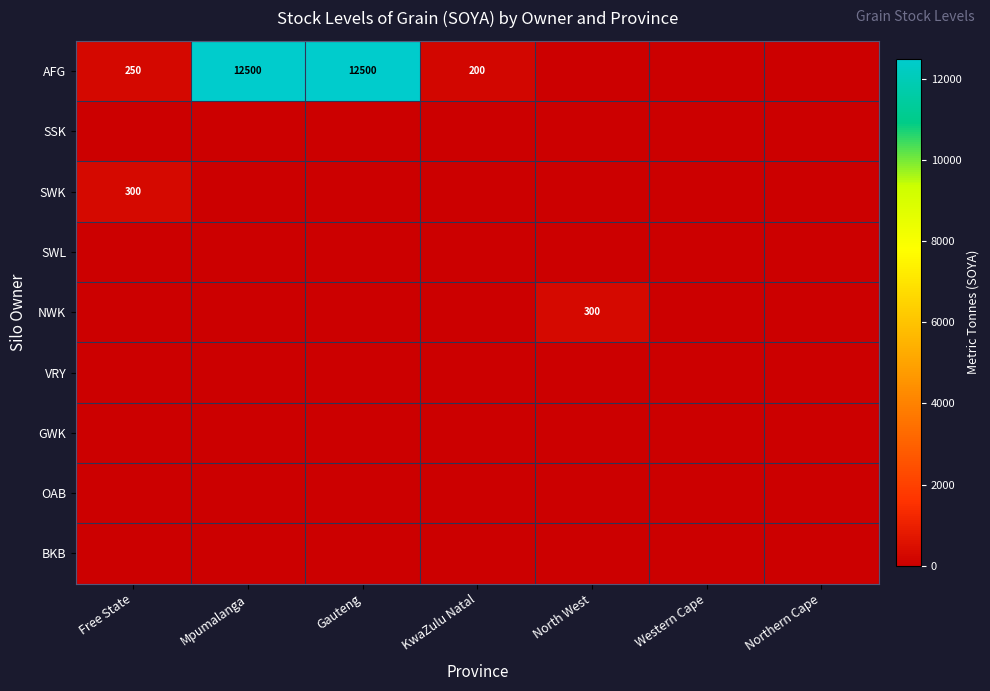

What is the difference between the maximum and minimum values in the NWK series?

300